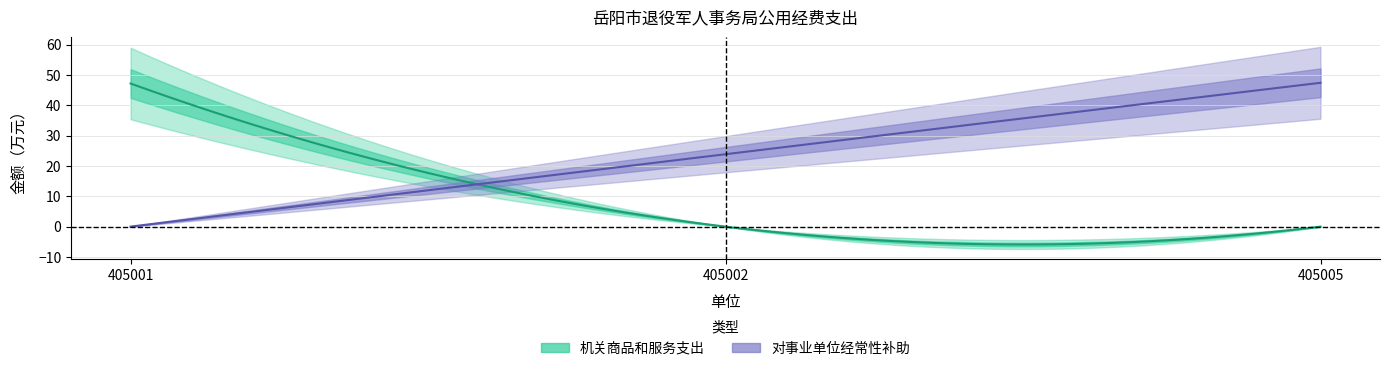

Rank the series at 405005 from lowest to highest value.

机关商品和服务支出, 对事业单位经常性补助